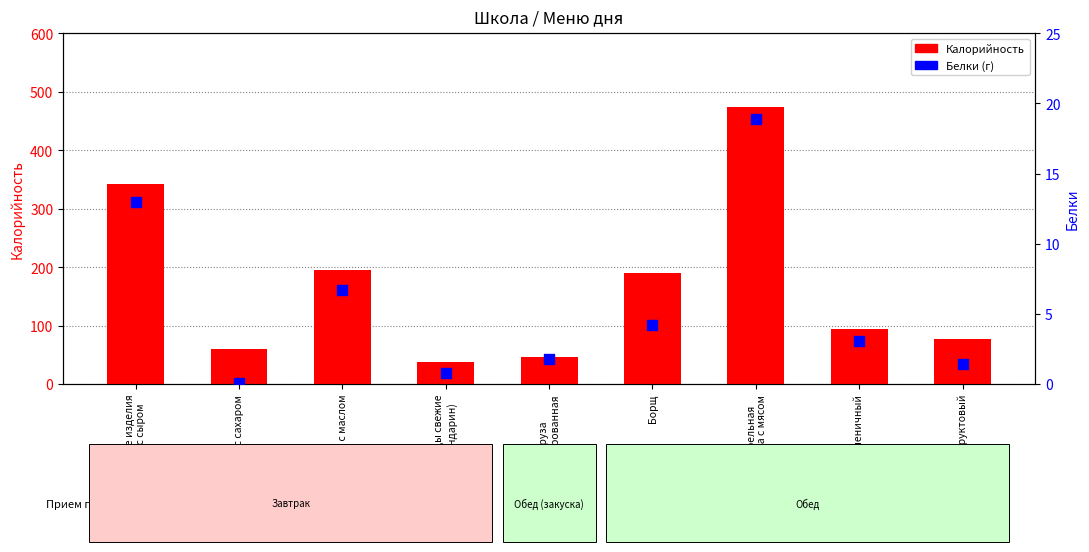

Which series reaches the maximum Y coordinate?

Калорийность